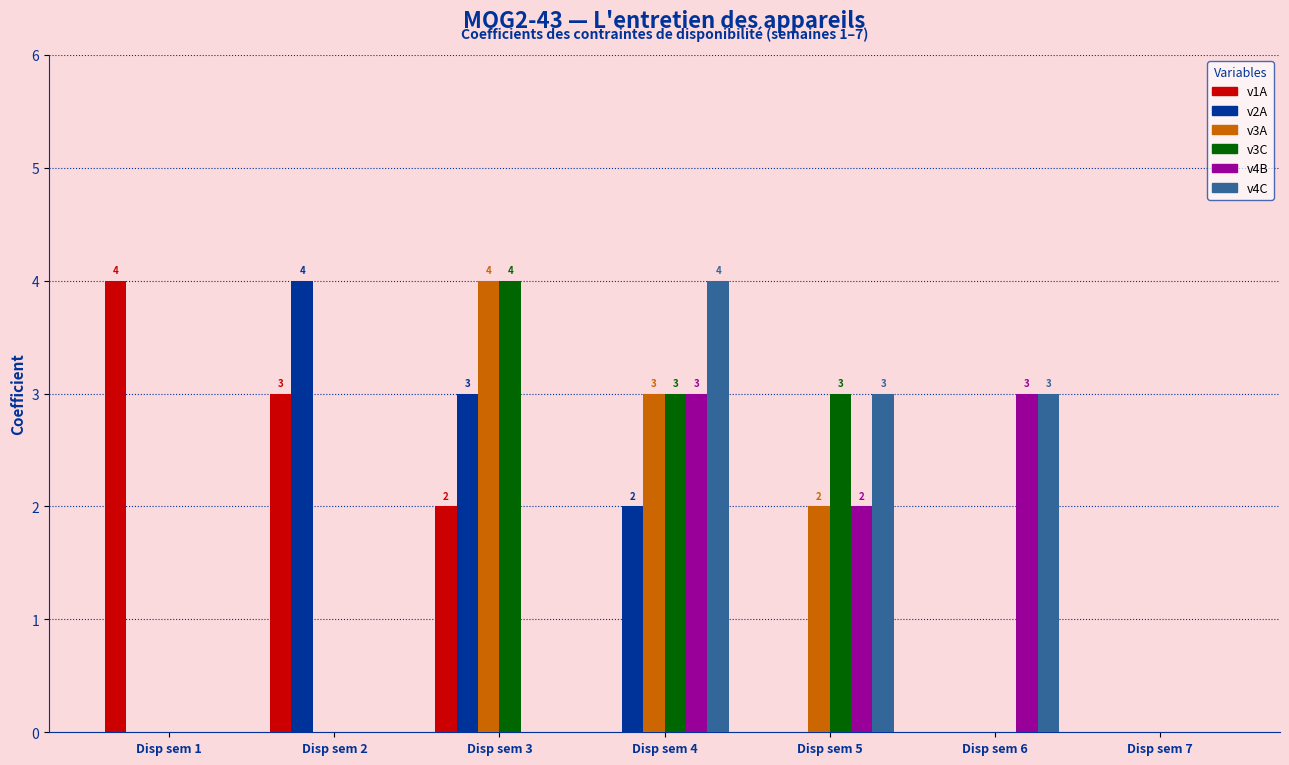

Which category has the highest value in the v2A series?

Disp sem 2